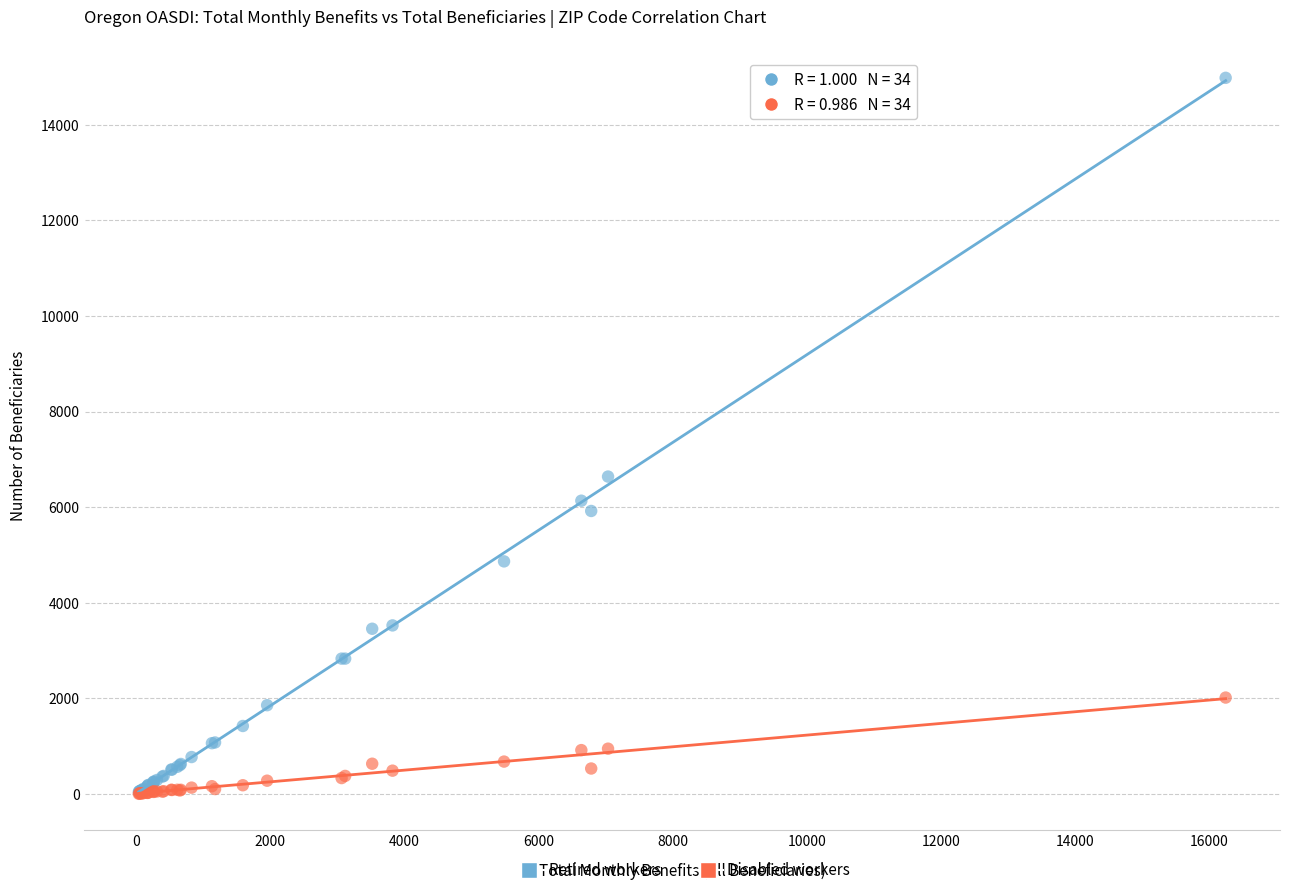

Across all series, what Y value is closest to 7492?

6640